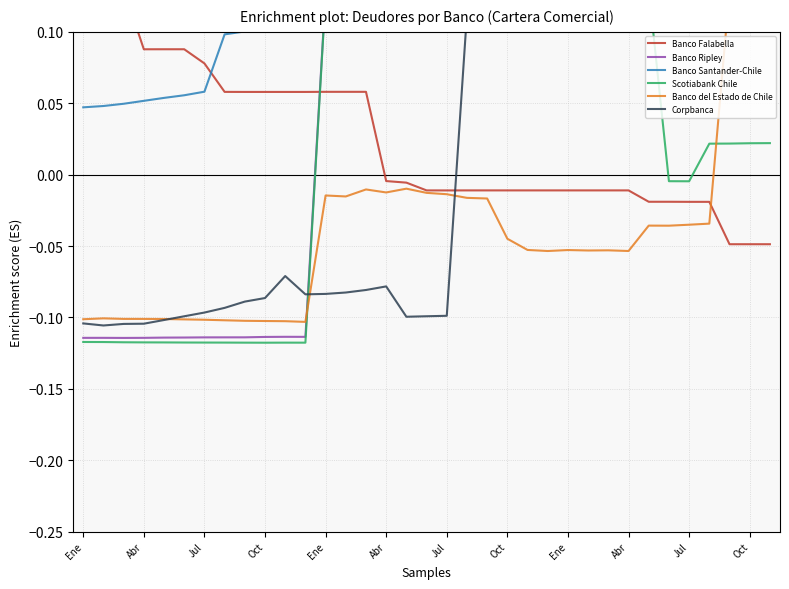

How many times do Banco Ripley and Banco del Estado de Chile cross each other?

2